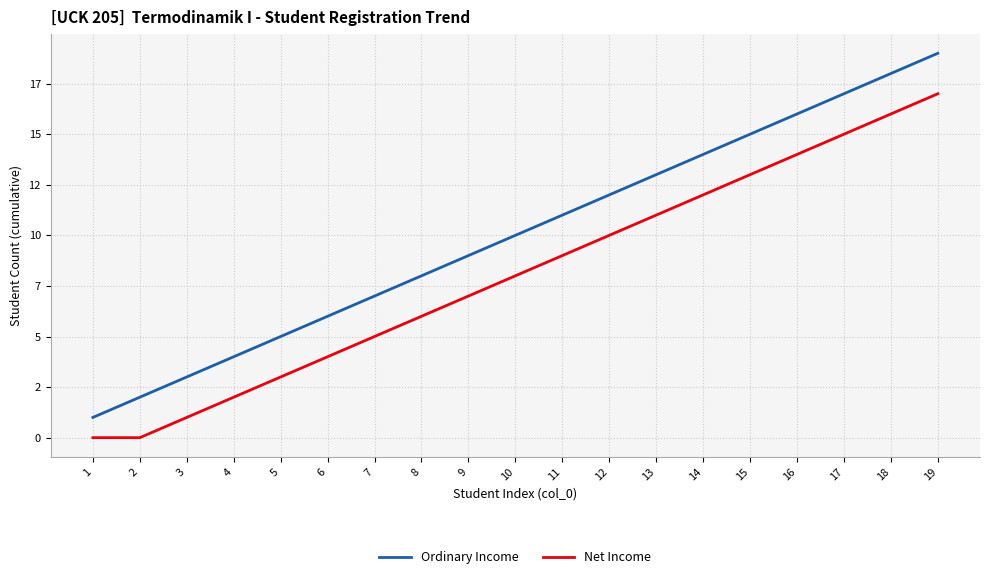

Is this an area chart (filled region under the line)?

No